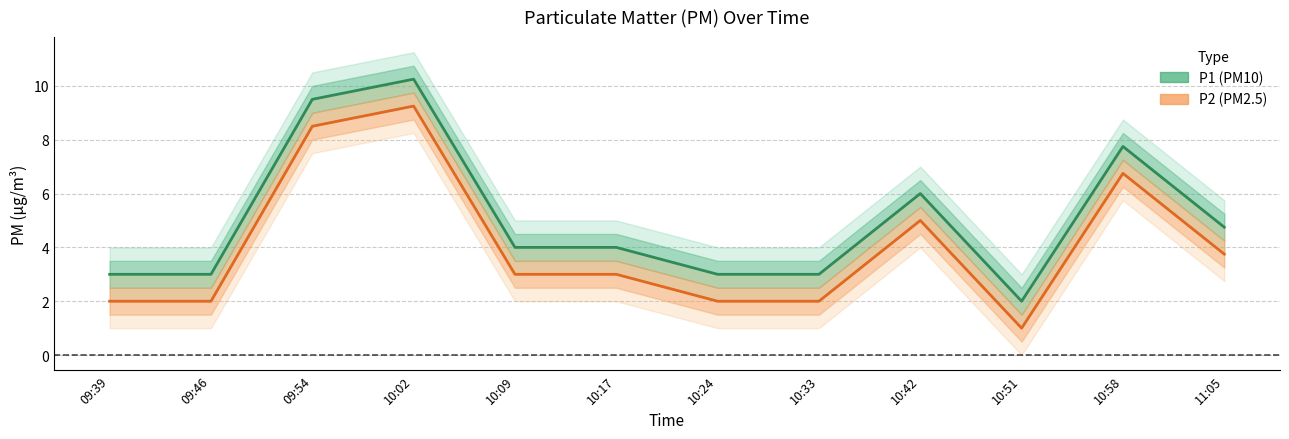

What is the label of the 11th point from the left?

10:58